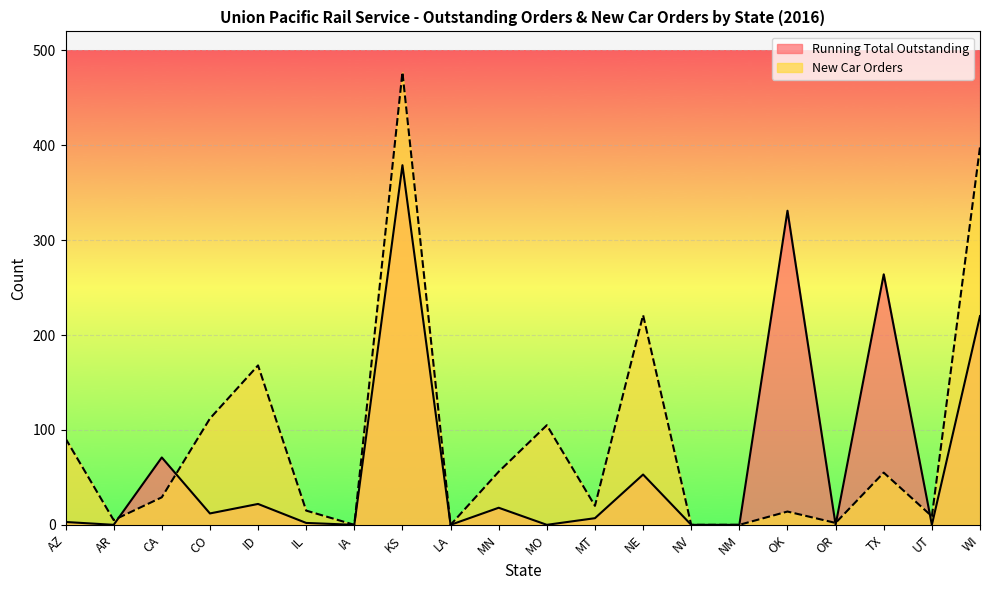

Where do New Car Orders and Running Total Outstanding first cross each other?

AR and CA